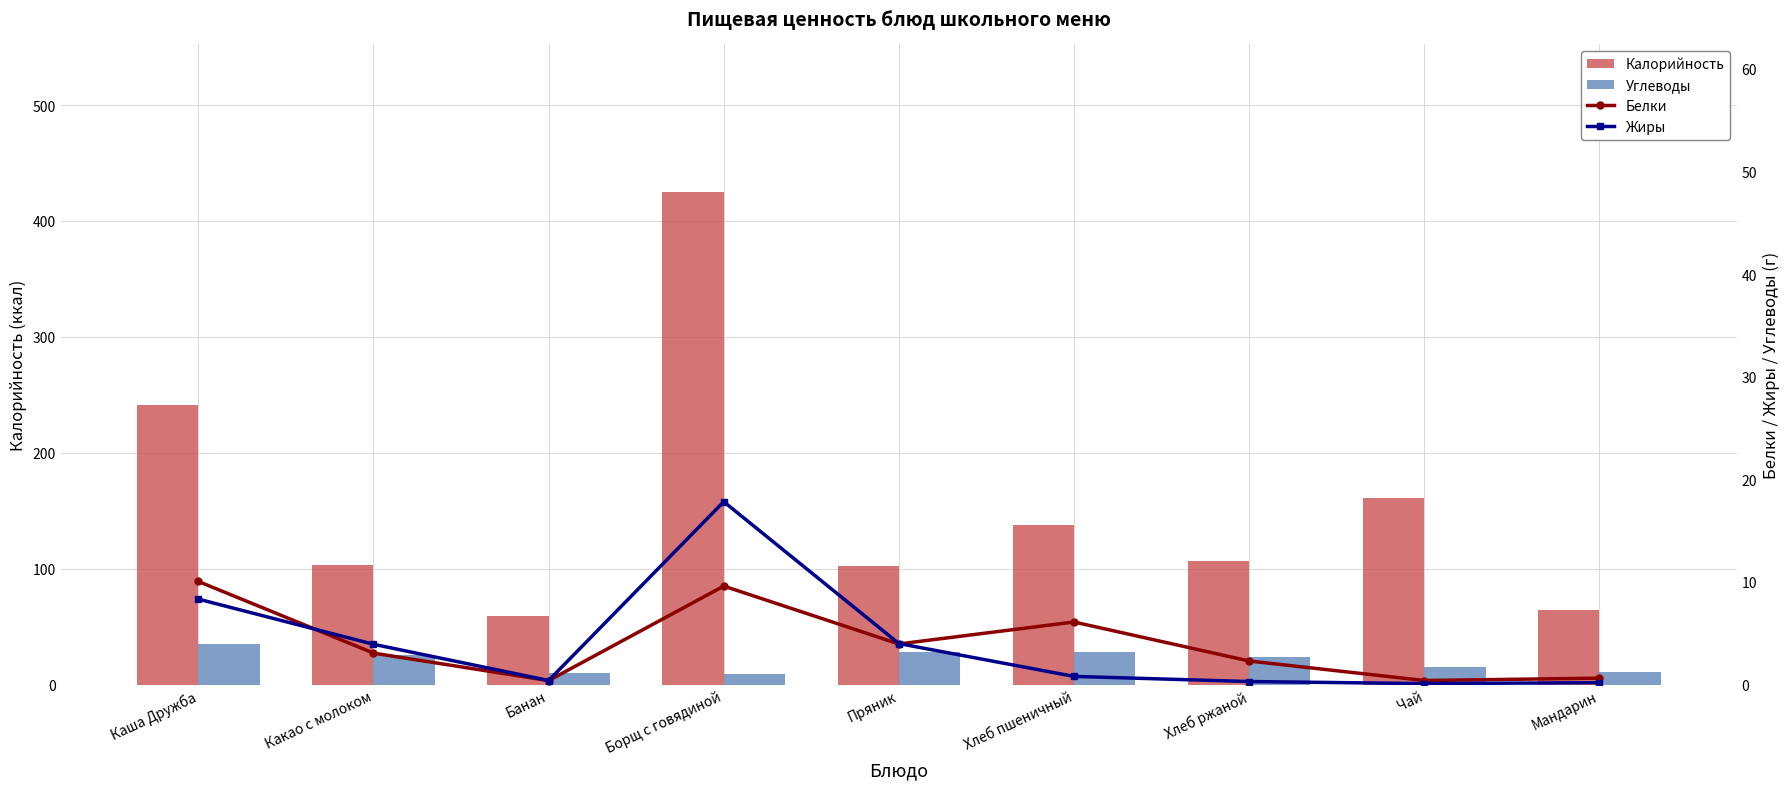

How many values in the Калорийность series exceed 107?

4